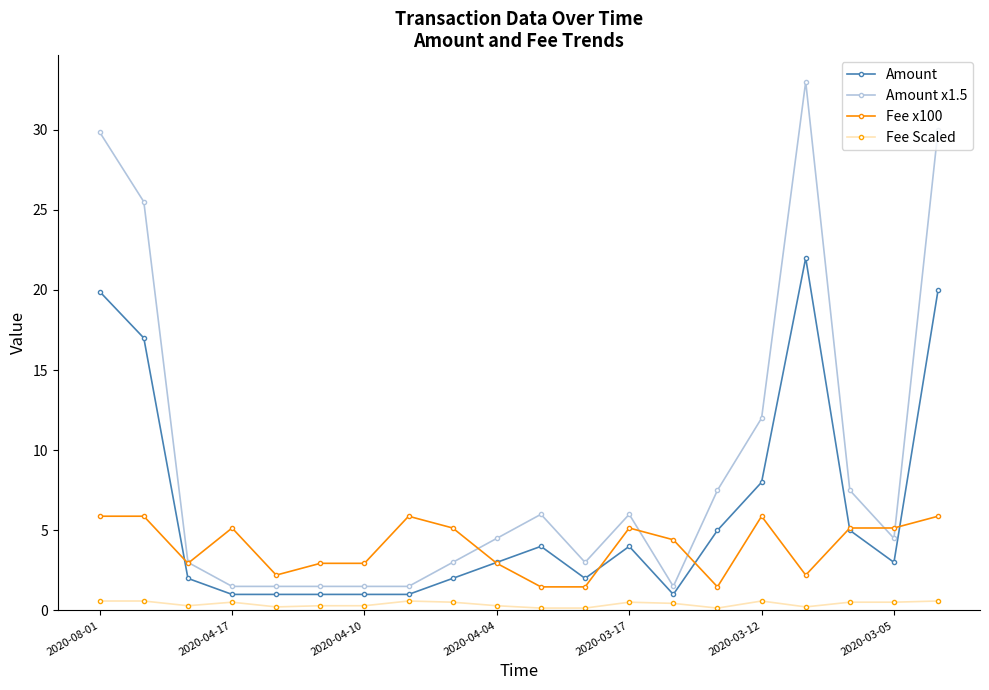

What is the value of the Fee x100 point at the 2nd from the left?

5.9